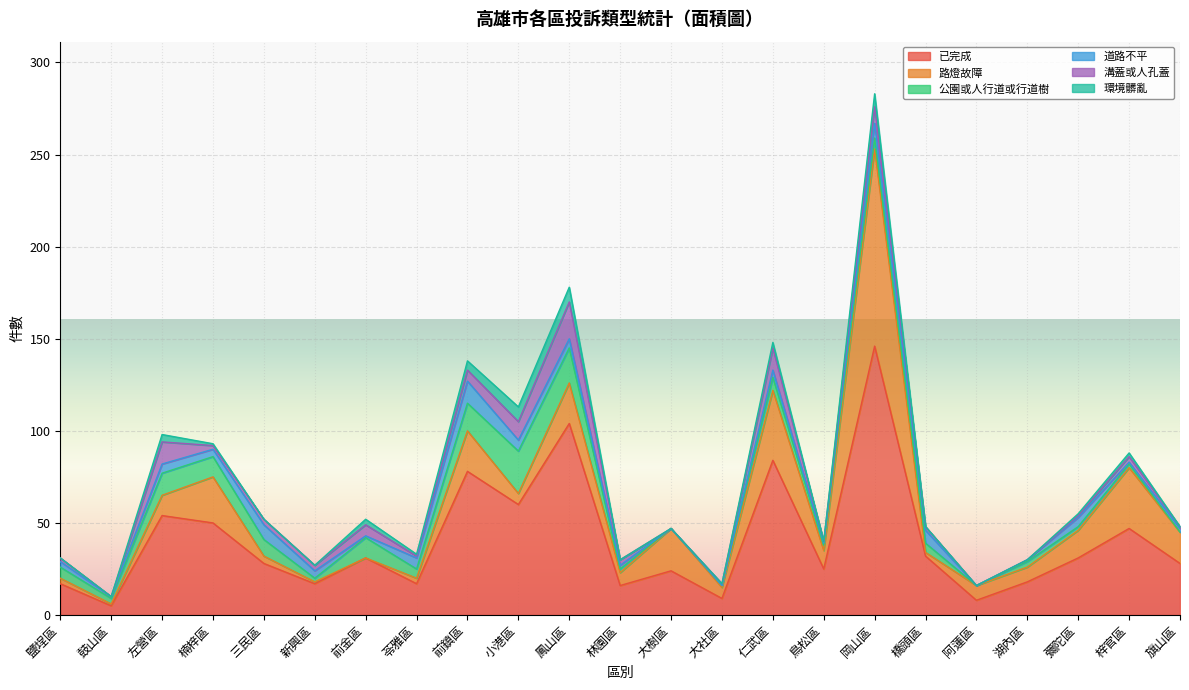

Count the number of data series in this chart.

6